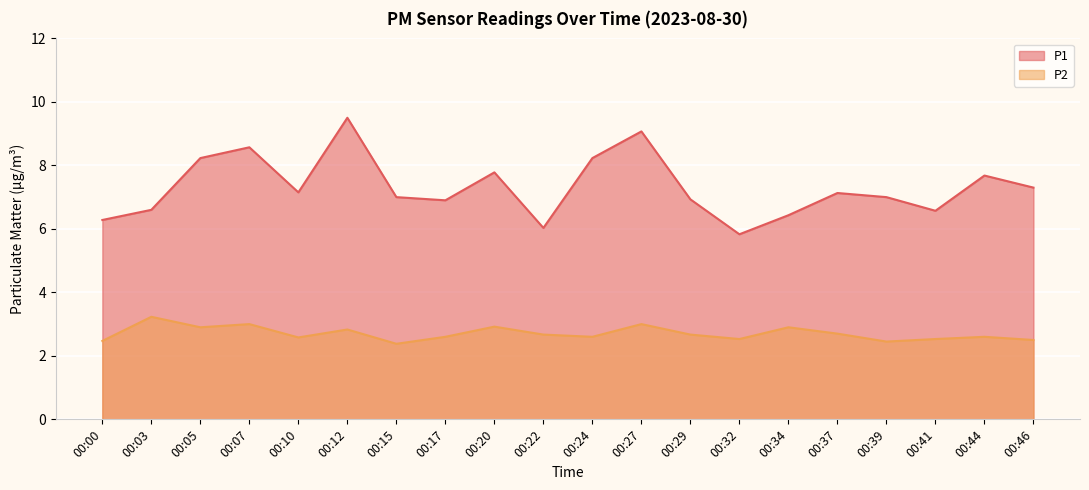

Does the chart display data point markers on the line(s)?

No